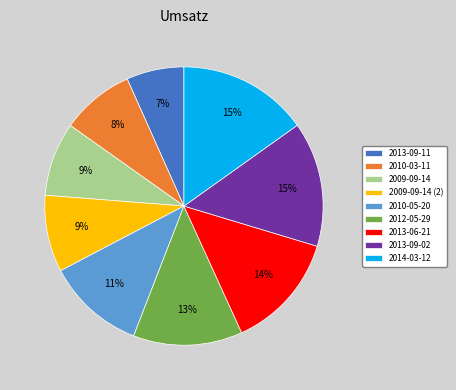

How many slices are in this pie chart?

9